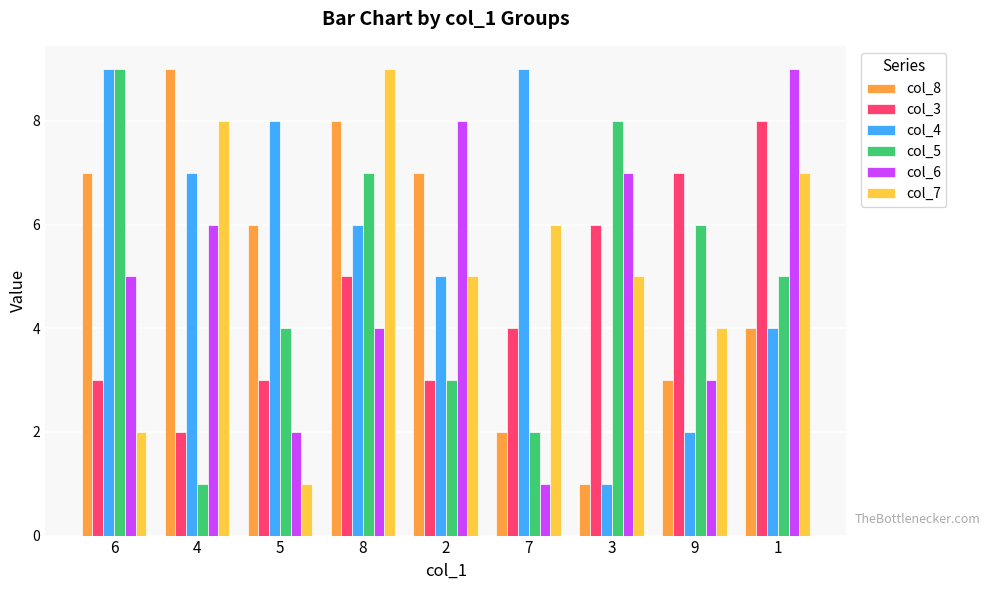

Is it true that col_7 equals 3 at 3?

False